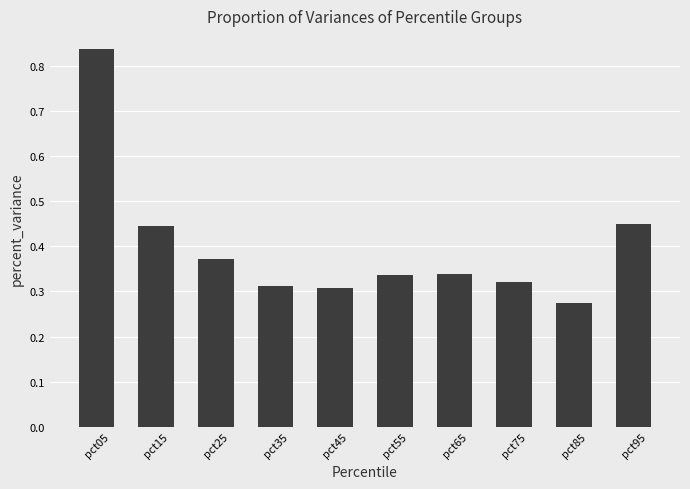

How many bars are there in total?

10